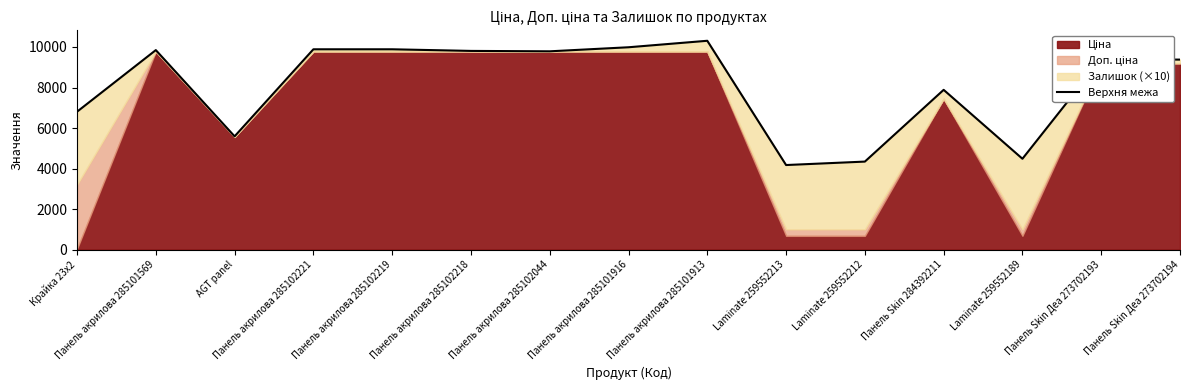

The value at Панель Skin Деа 273702194 is 15043.7. True or false?

False